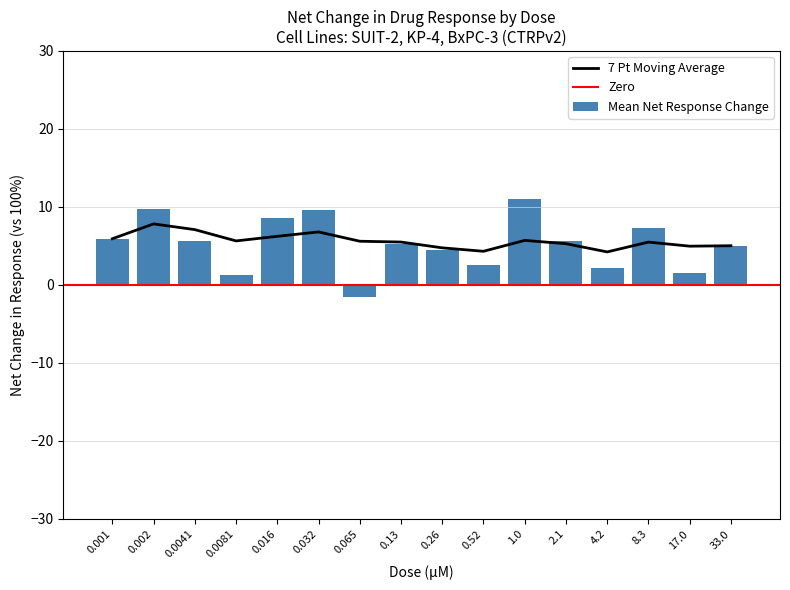

Count the number of categories in the chart.

16